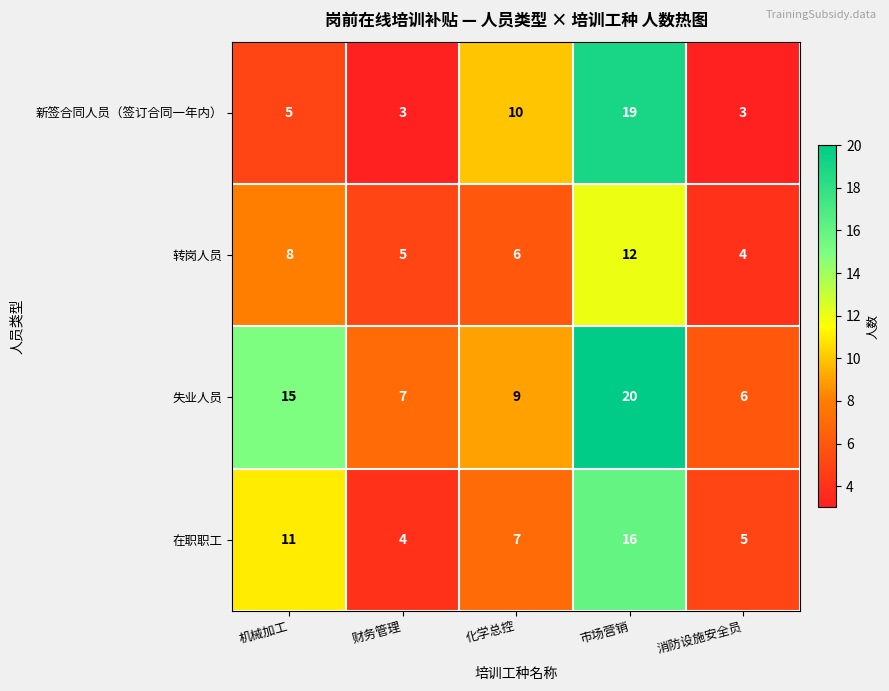

Count the 转岗人员 values in the range 5 to 8.

3